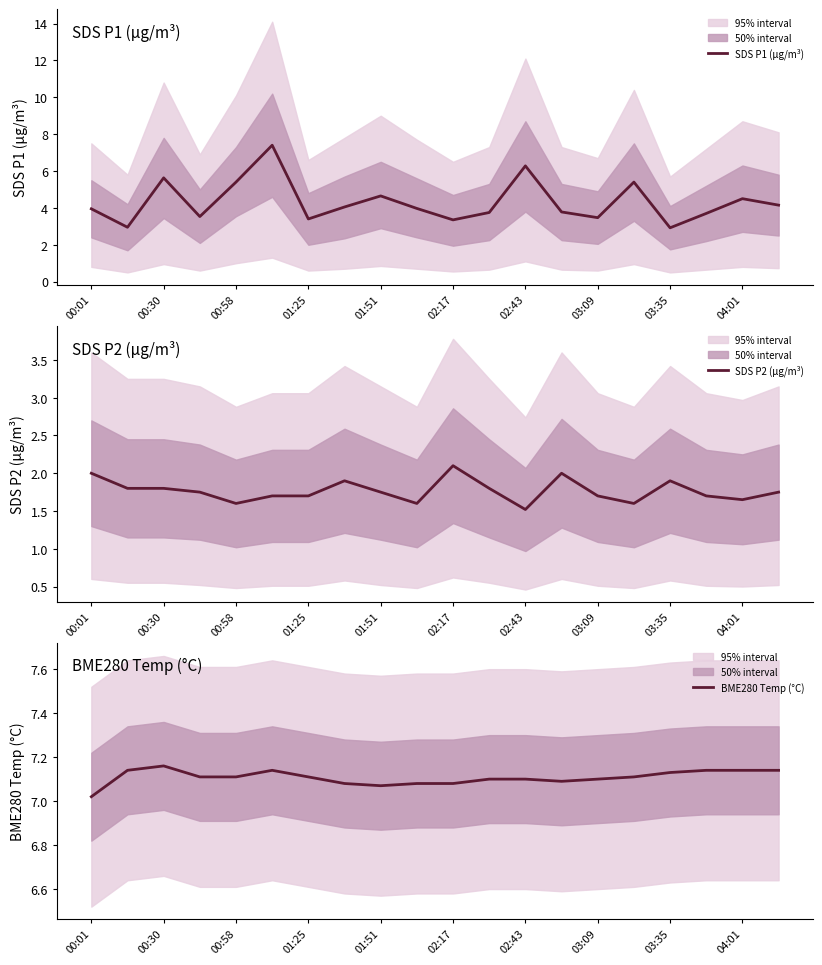

Which series has the largest range (max minus min)?

SDS P1 (μg/m³)